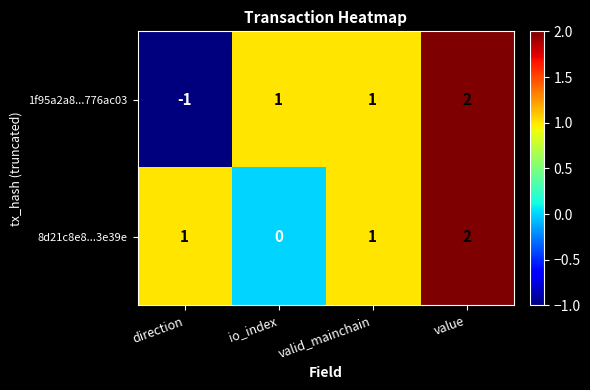

How many positive values does the 8d21c8e8...3e39e series have?

3